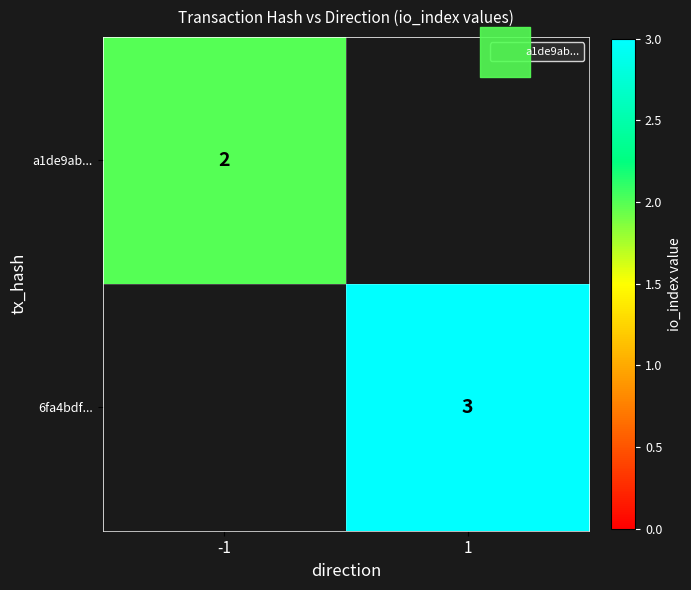

List the labels in order of a1de9ab... value, smallest first.

1, -1